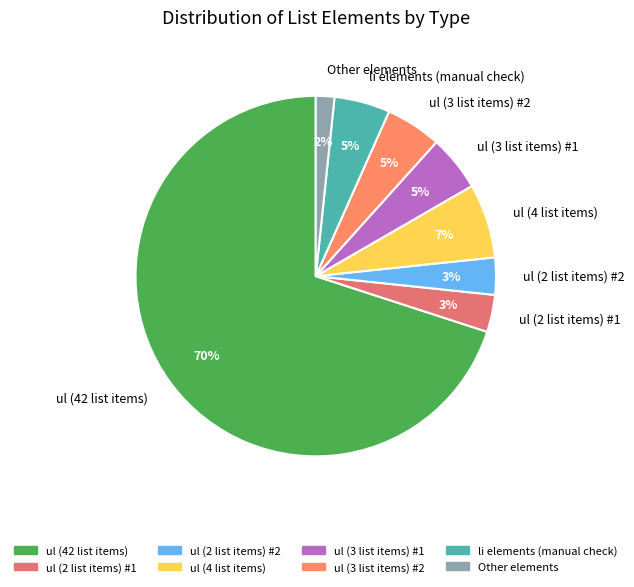

Which slice is the smallest?

Other elements